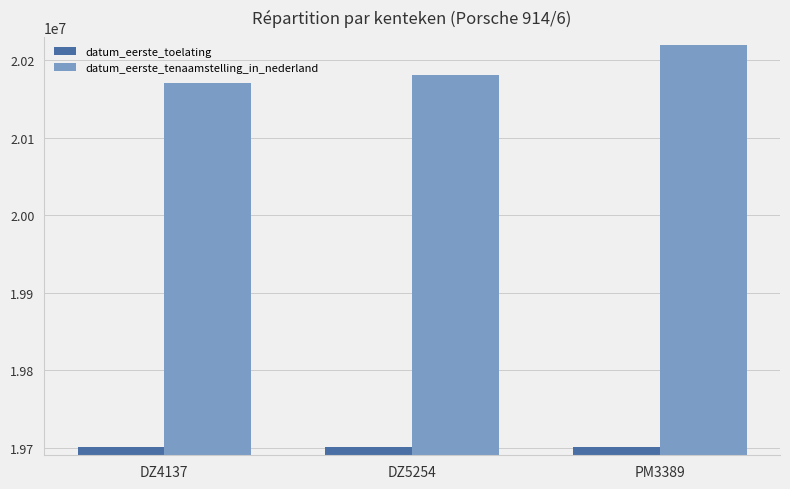

At DZ5254, list the series in order from largest to smallest.

datum_eerste_tenaamstelling_in_nederland, datum_eerste_toelating